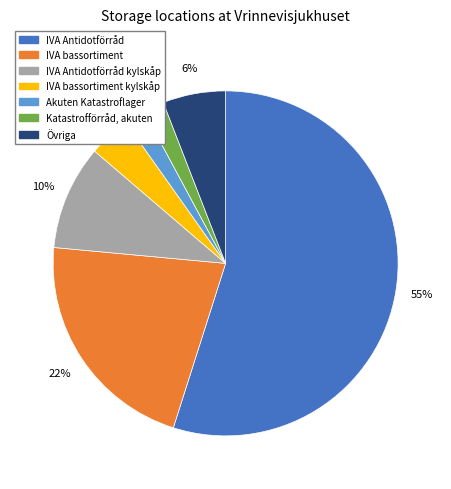

Is there a majority slice in this chart?

Yes